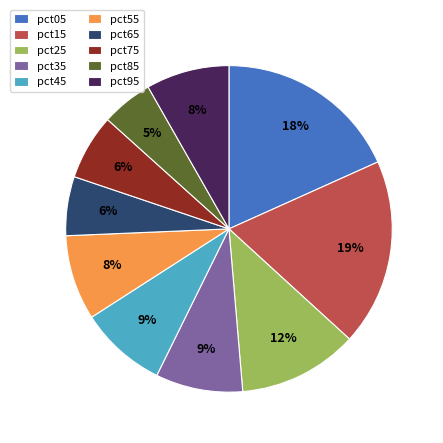

Is it true that pct05 is 24% of the pie?

False